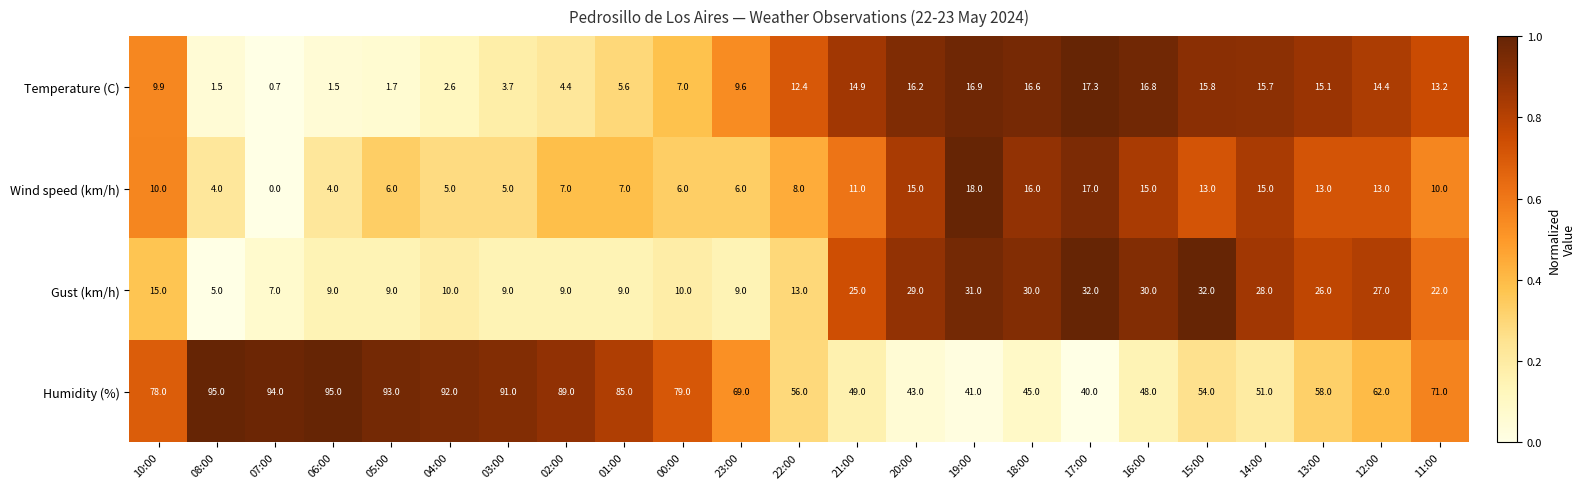

At 10:00, list the series in order from smallest to largest.

Temperature (C), Wind speed (km/h), Gust (km/h), Humidity (%)